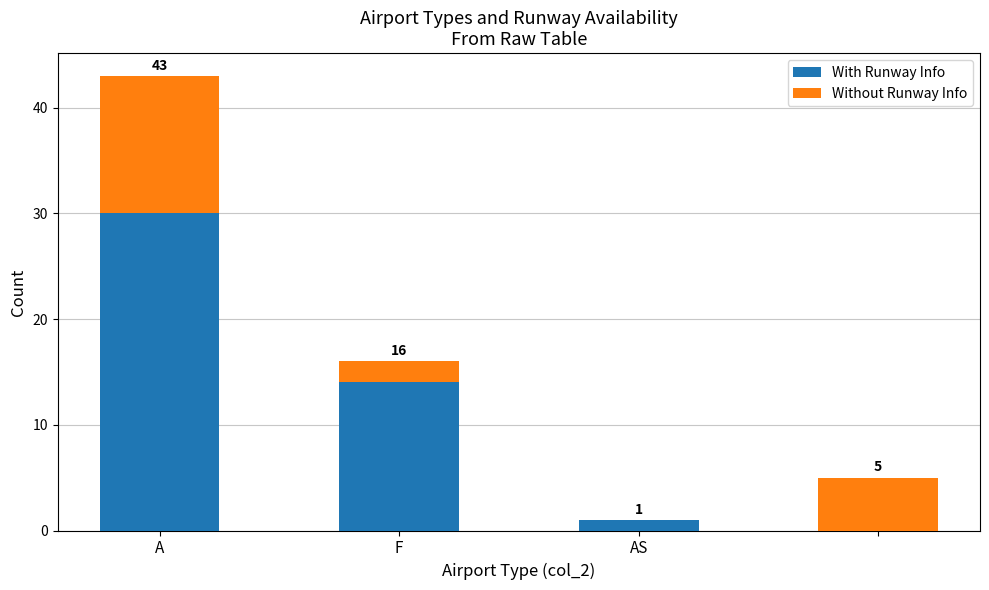

What is the average value of the With Runway Info series?

11